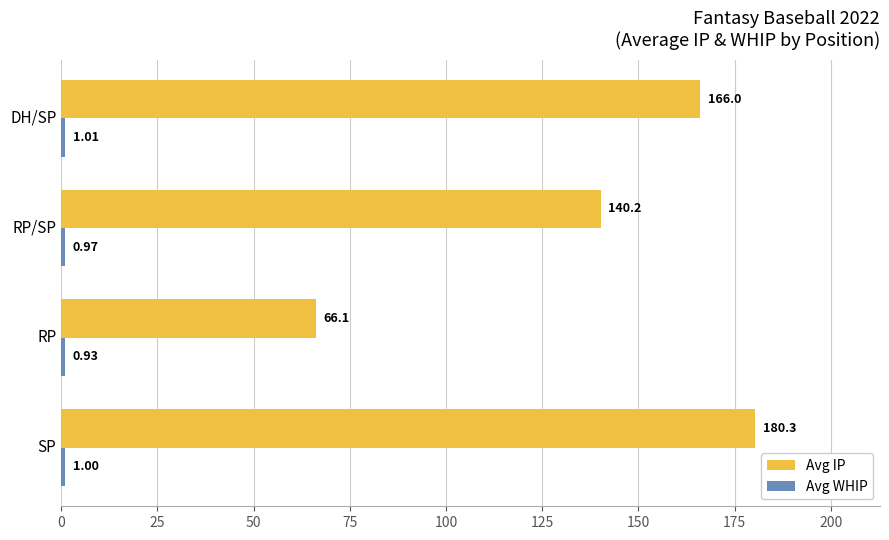

What is the sum of the Avg IP values at DH/SP and RP/SP?

306.2